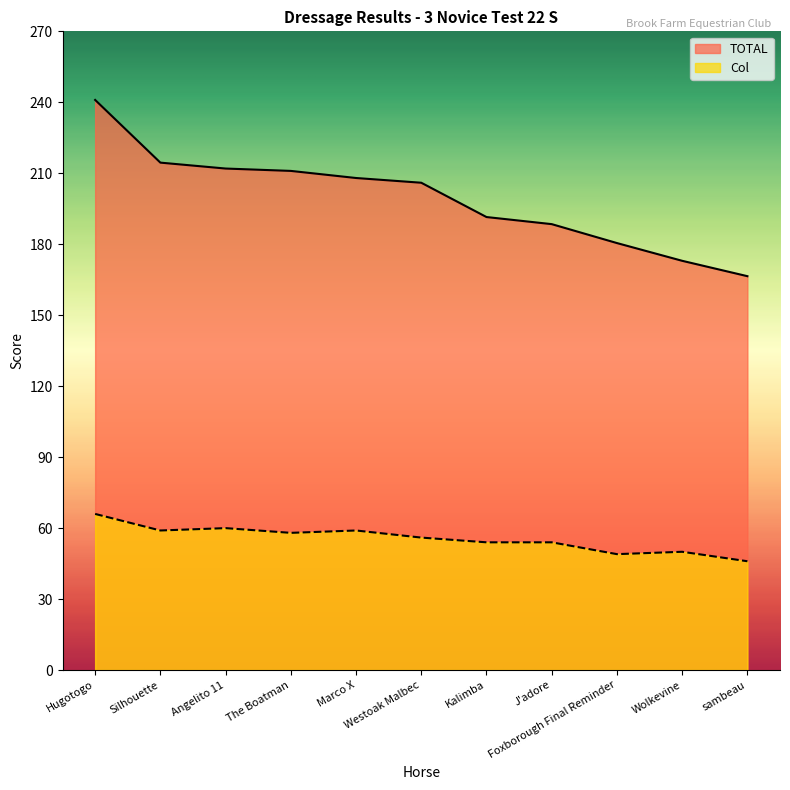

What is the difference between the Col values at Marco X and Foxborough Final Reminder?

10.0